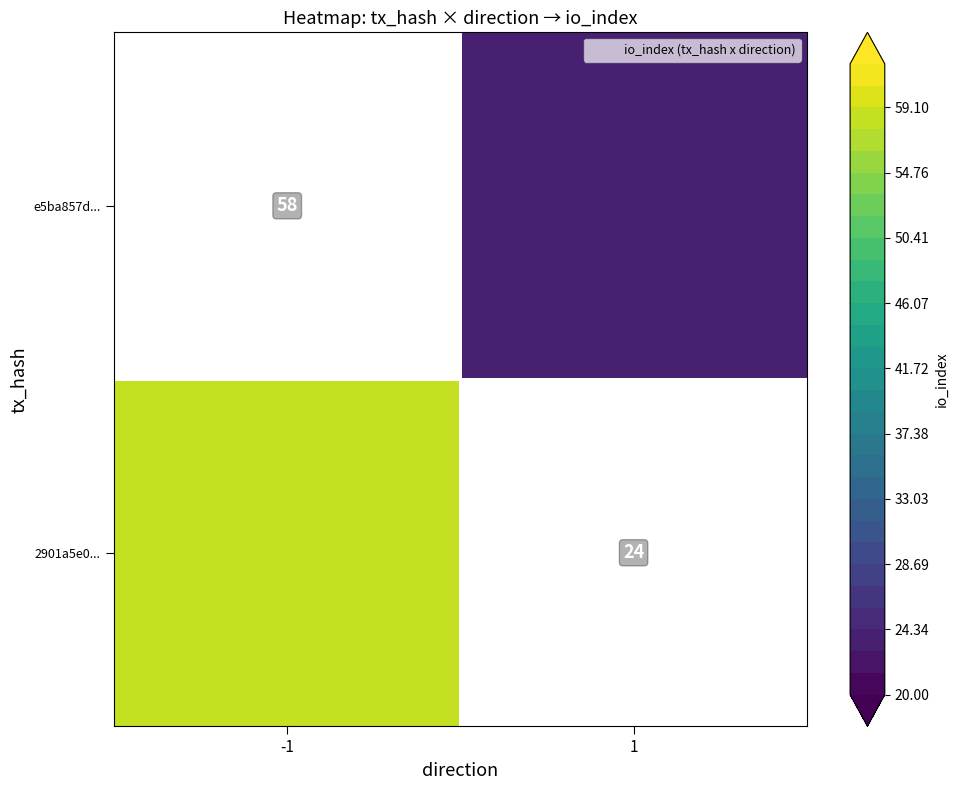

Which series has the largest total across all categories?

2901a5e0e0ae8a102cf01089c2ed1e97773ec09